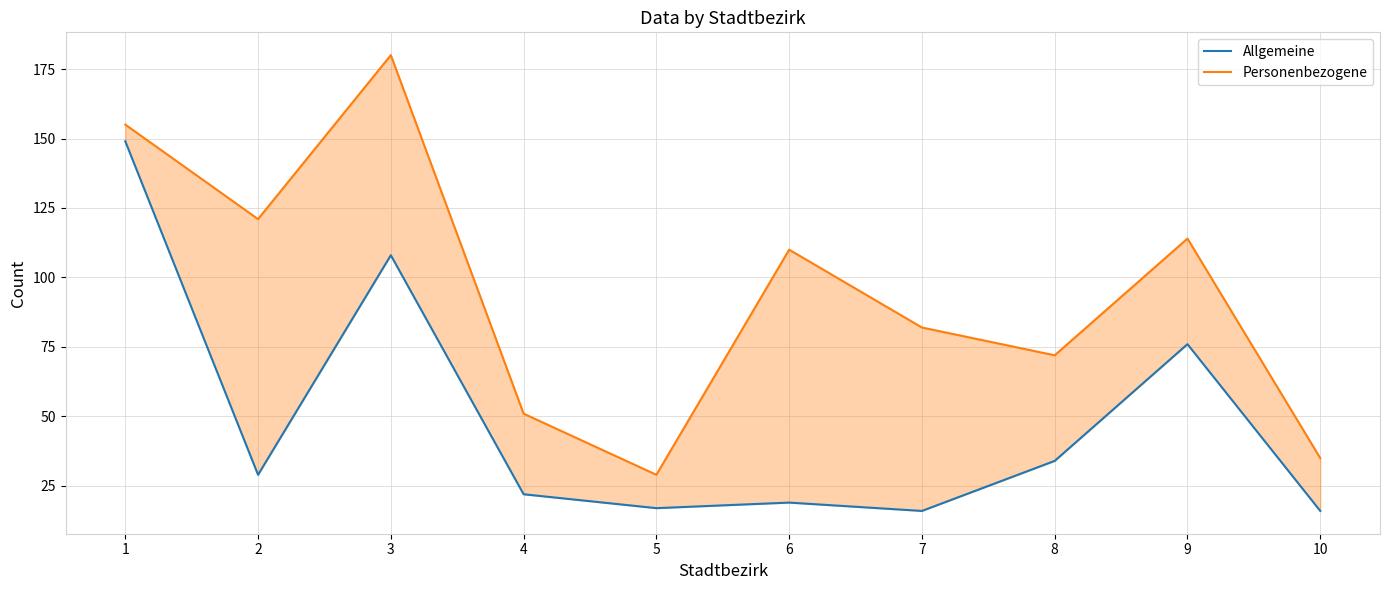

At which category is the sum across all series the highest?

1